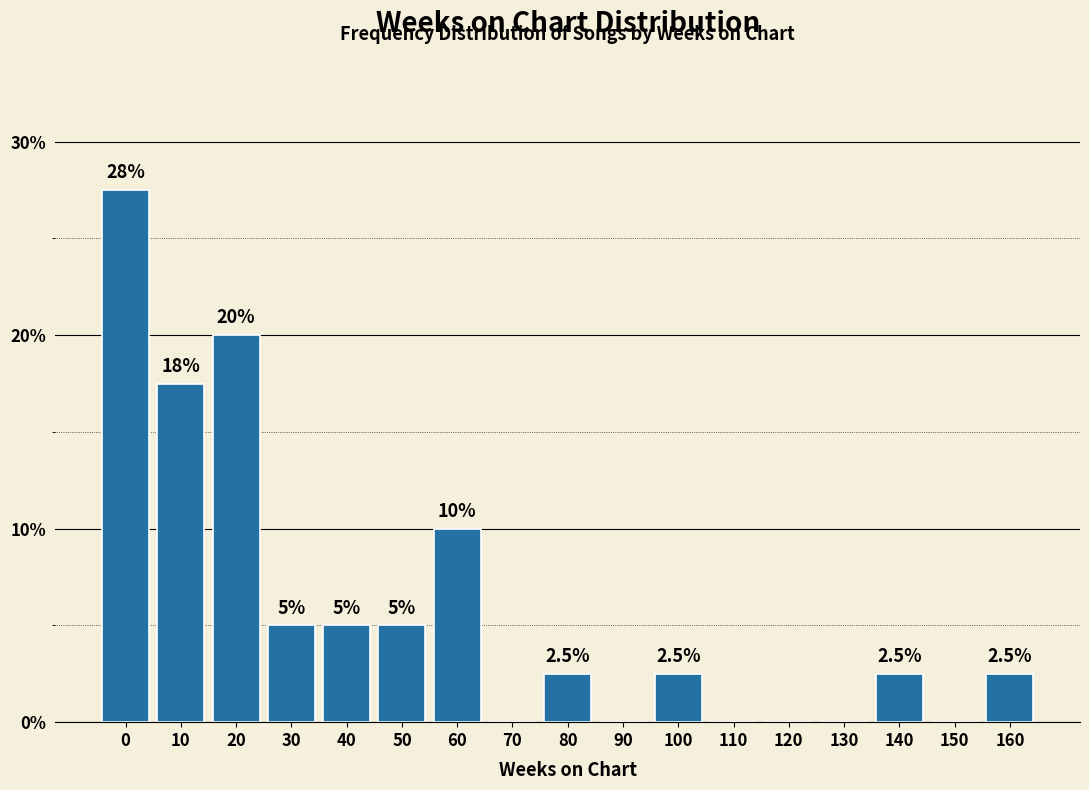

Reading left to right, transcribe all the data shown in this chart.

0=27.5	10=17.5	20=20.0	30=5.0	40=5.0	50=5.0	60=10.0	70=0.0	80=2.5	90=0.0	100=2.5	110=0.0	120=0.0	130=0.0	140=2.5	150=0.0	160=2.5